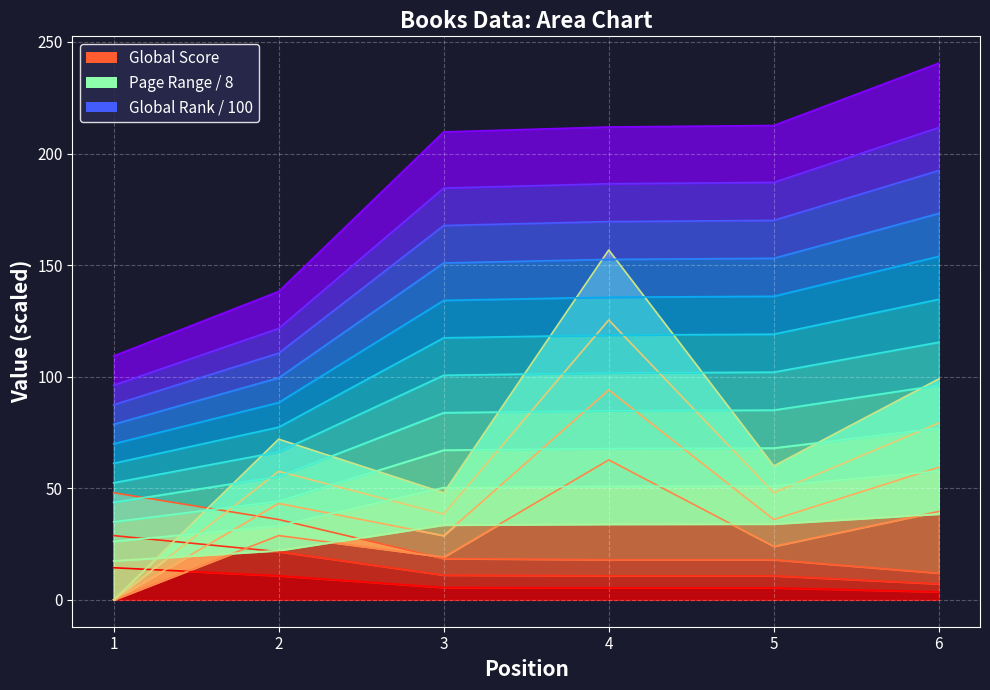

Which series has the largest total across all categories?

Global Rank